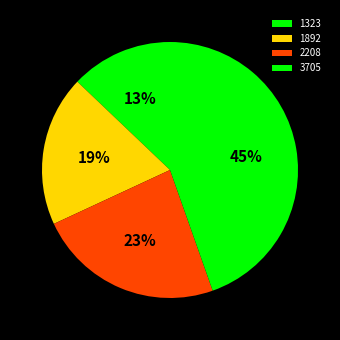

Which category has the biggest portion of the pie?

3705